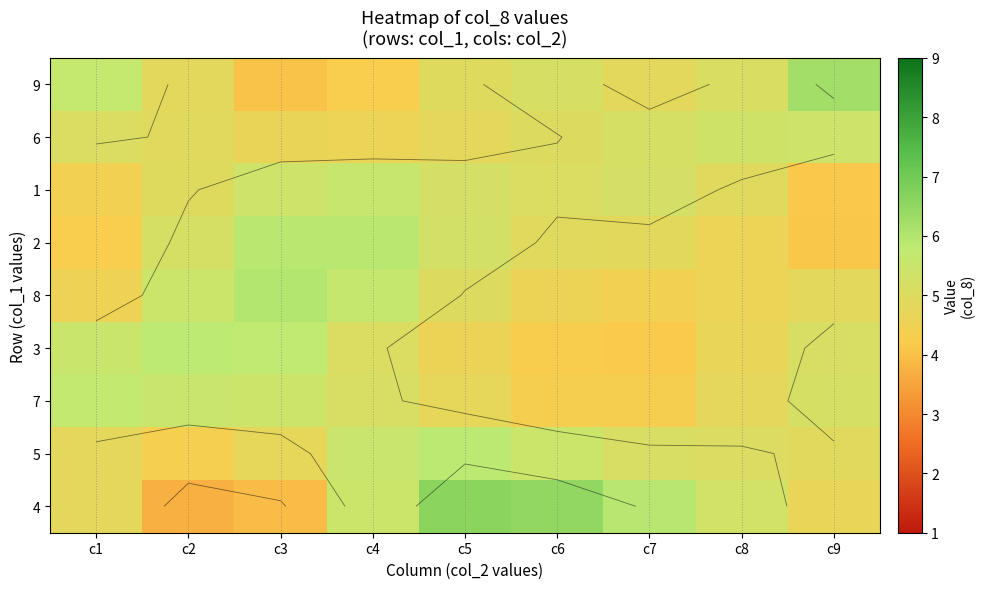

How many values in the 3 series exceed 5?

5